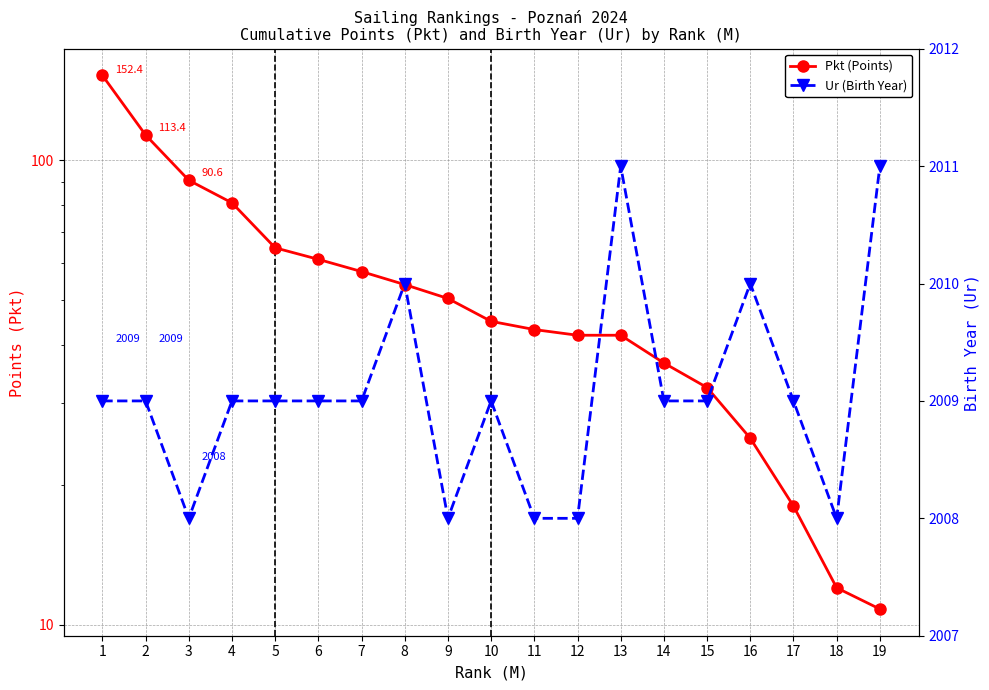

How many values in the Pkt (Points) series exceed 45?

9